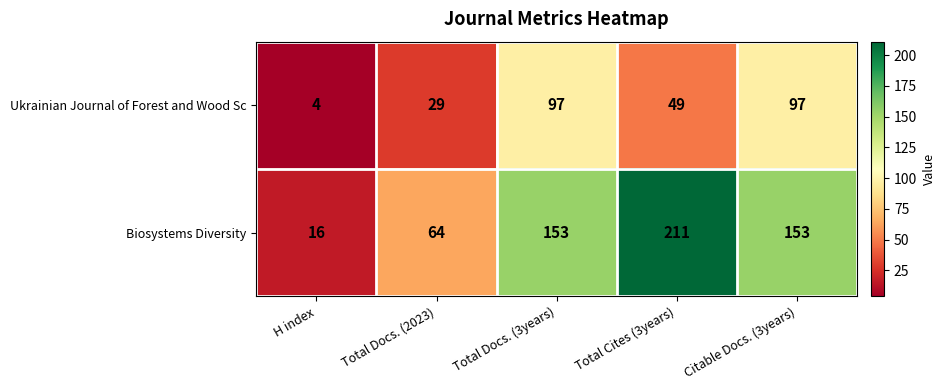

What is the total value across all series at Total Docs. (2023)?

93